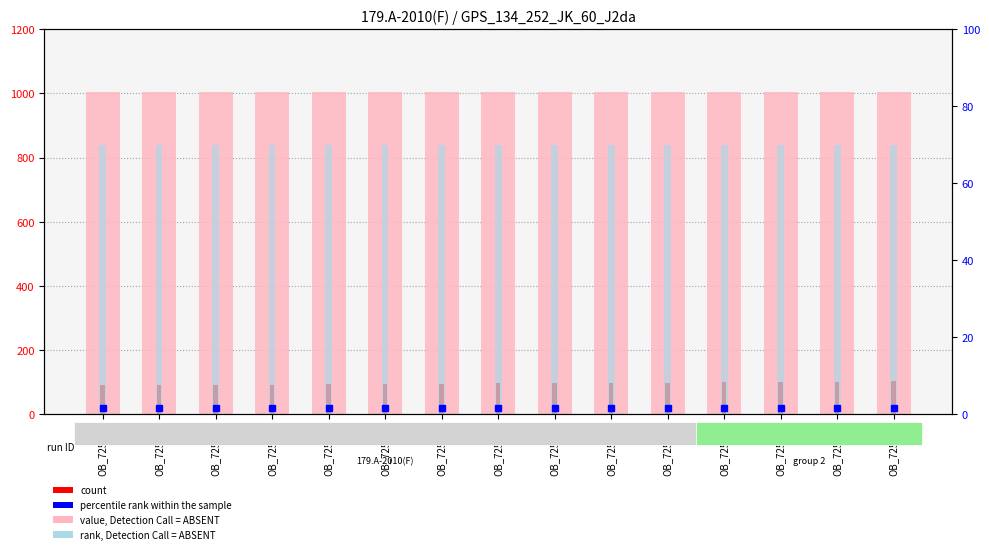

Which series reaches the minimum Y coordinate?

percentile rank within sample